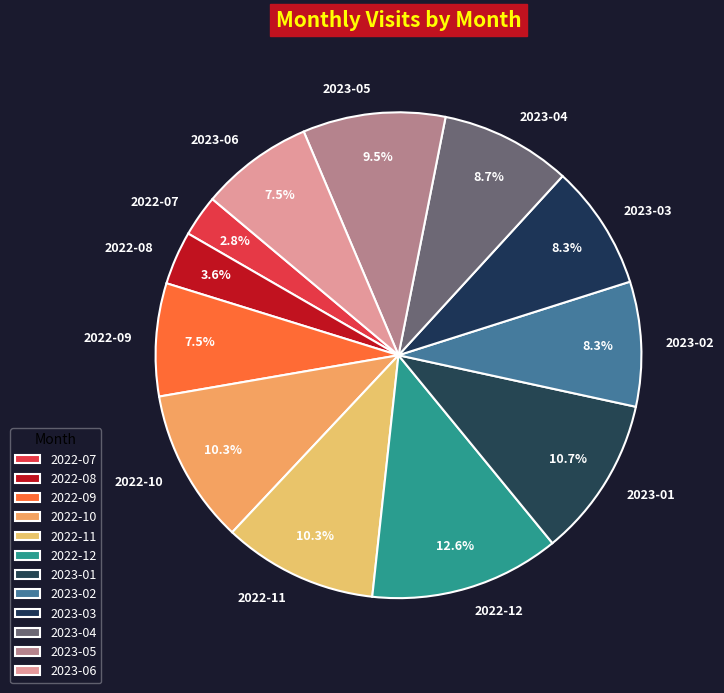

Approximately how many times larger is the value at 2022-10 compared to 2023-03?

1.2